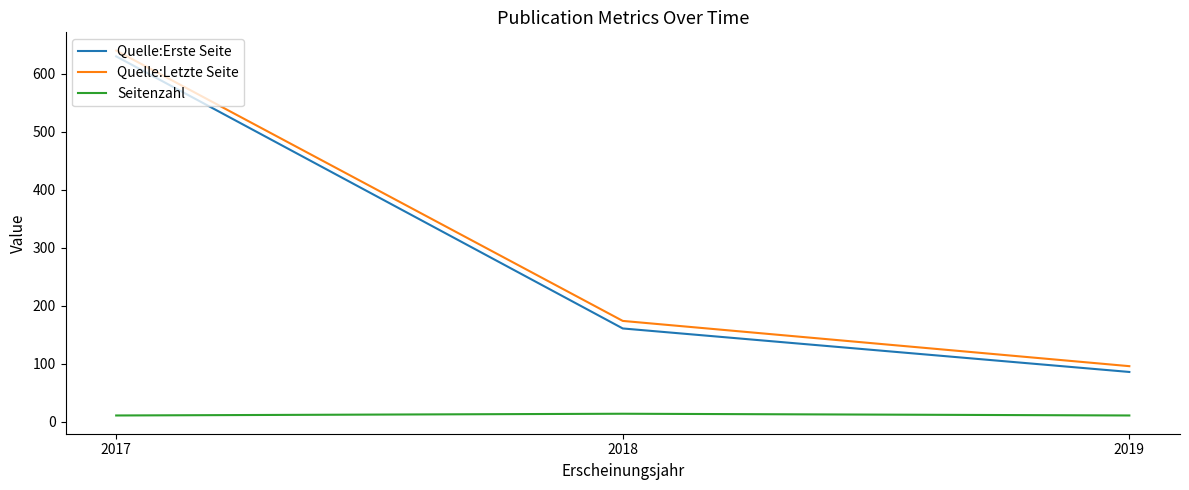

List the series in order of their peak value, highest first.

Quelle:Letzte Seite, Quelle:Erste Seite, Seitenzahl